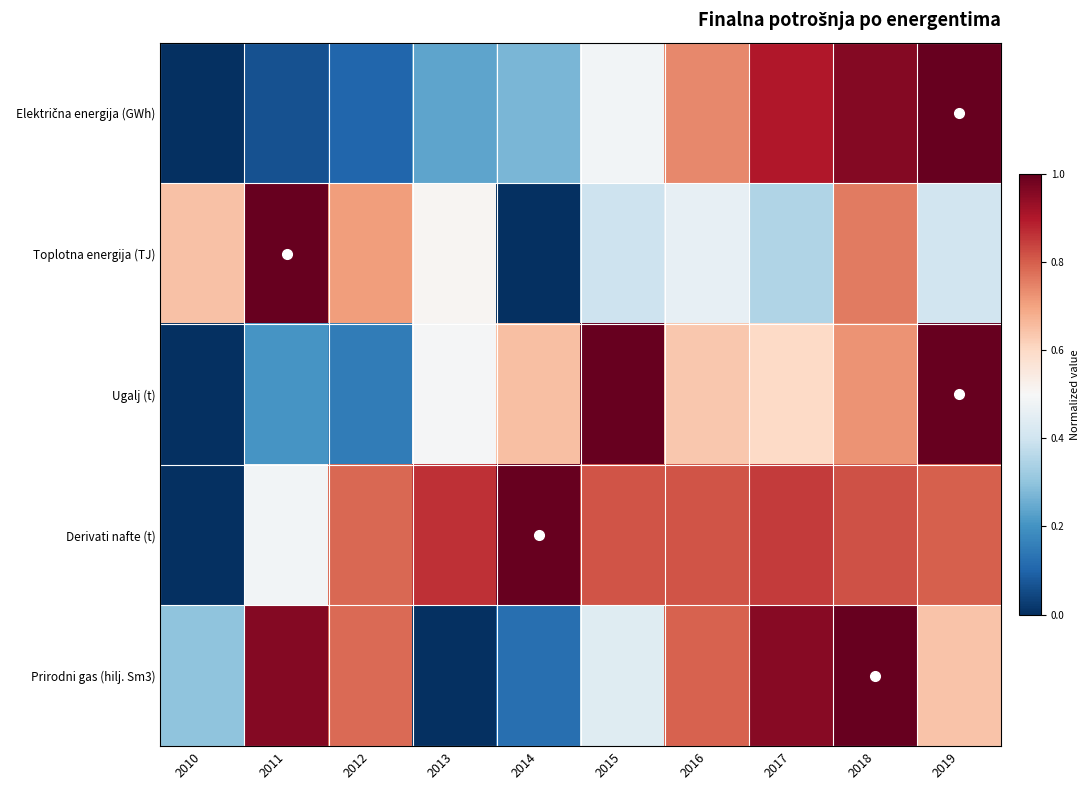

At how many categories does at least one series exceed 0?

10